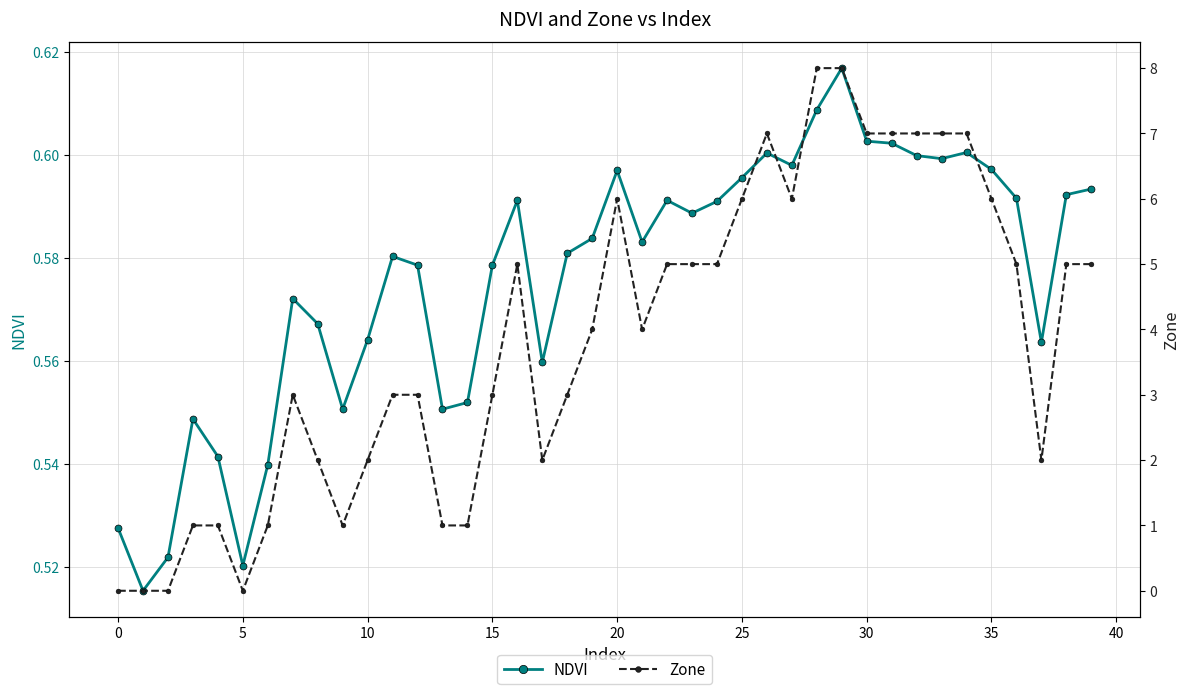

In Zone, how many points are lower than both neighbors (excluding endpoints)?

6